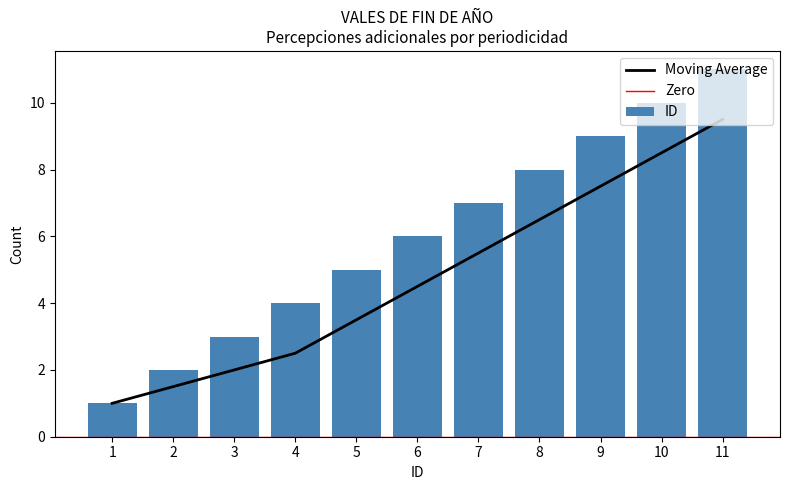

At which category does the chart reach its minimum across all series?

1